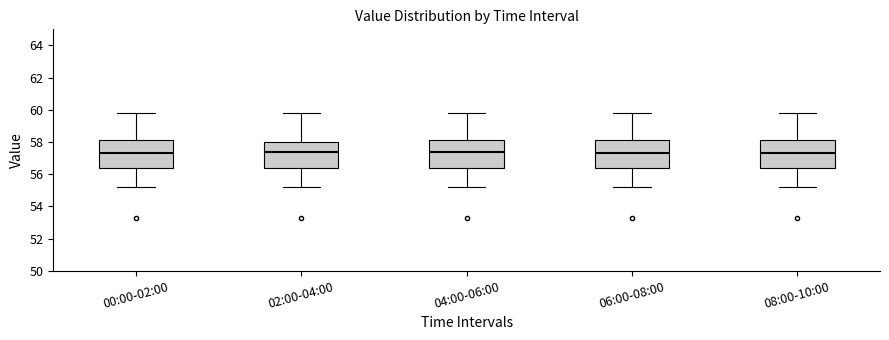

Where does the lower whisker of the box for 02:00-04:00 end on the y-axis? The values are not printed on the chart, so give them approximately, as read against the axis.

55.2